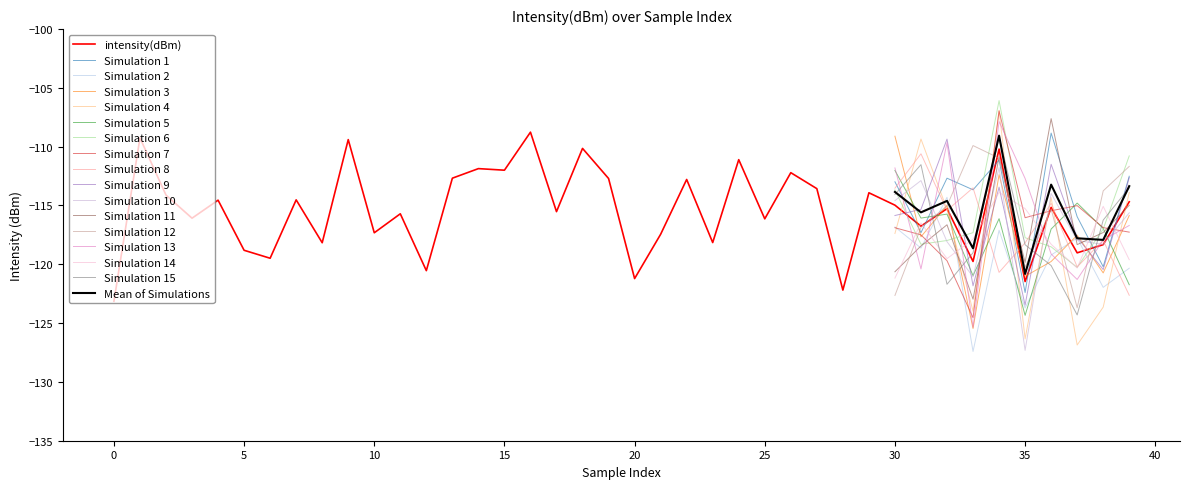

How many points are higher than both their immediate neighbors (excluding endpoints)?

15